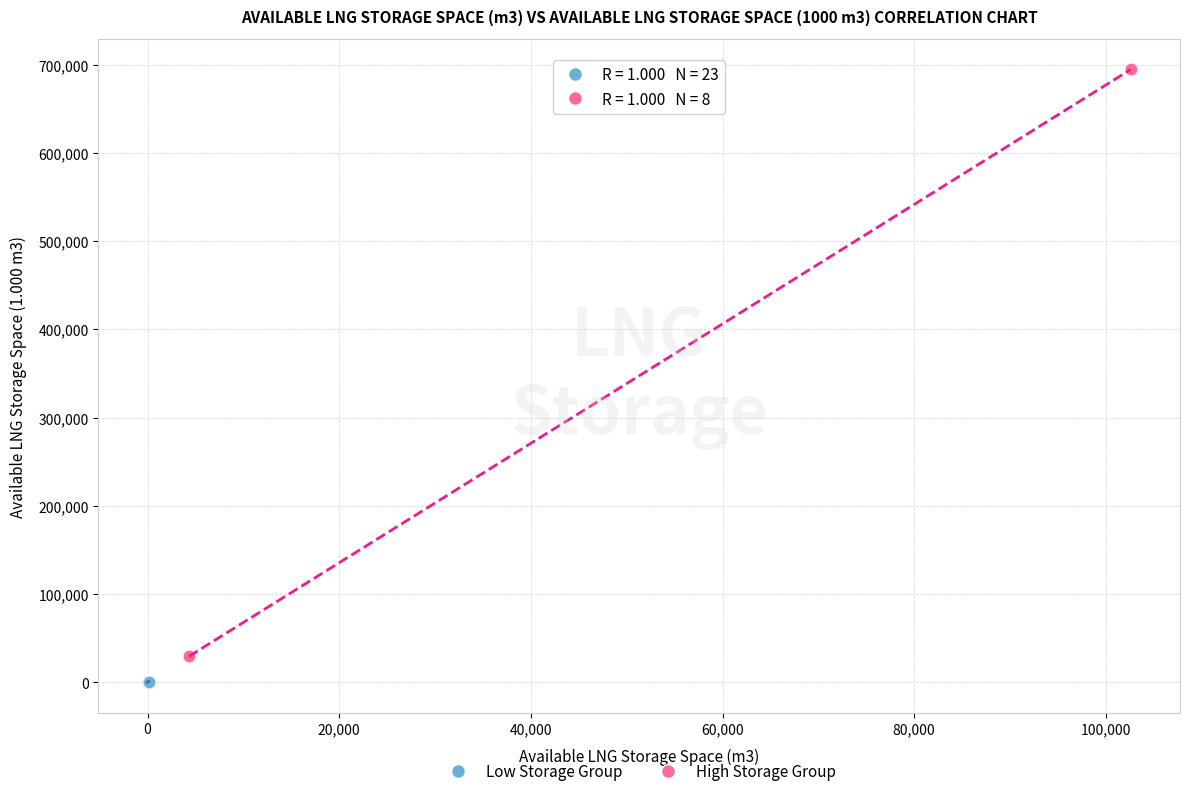

Which series has the widest spread of Y values?

High Storage Group